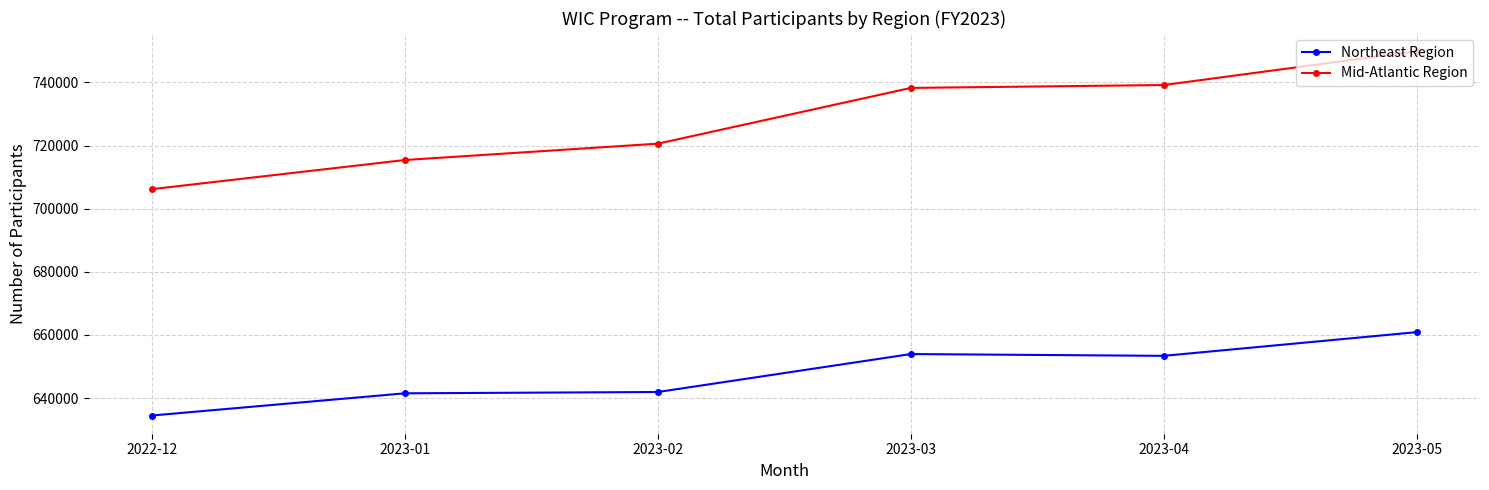

What is the minimum value shown in the chart?

634462